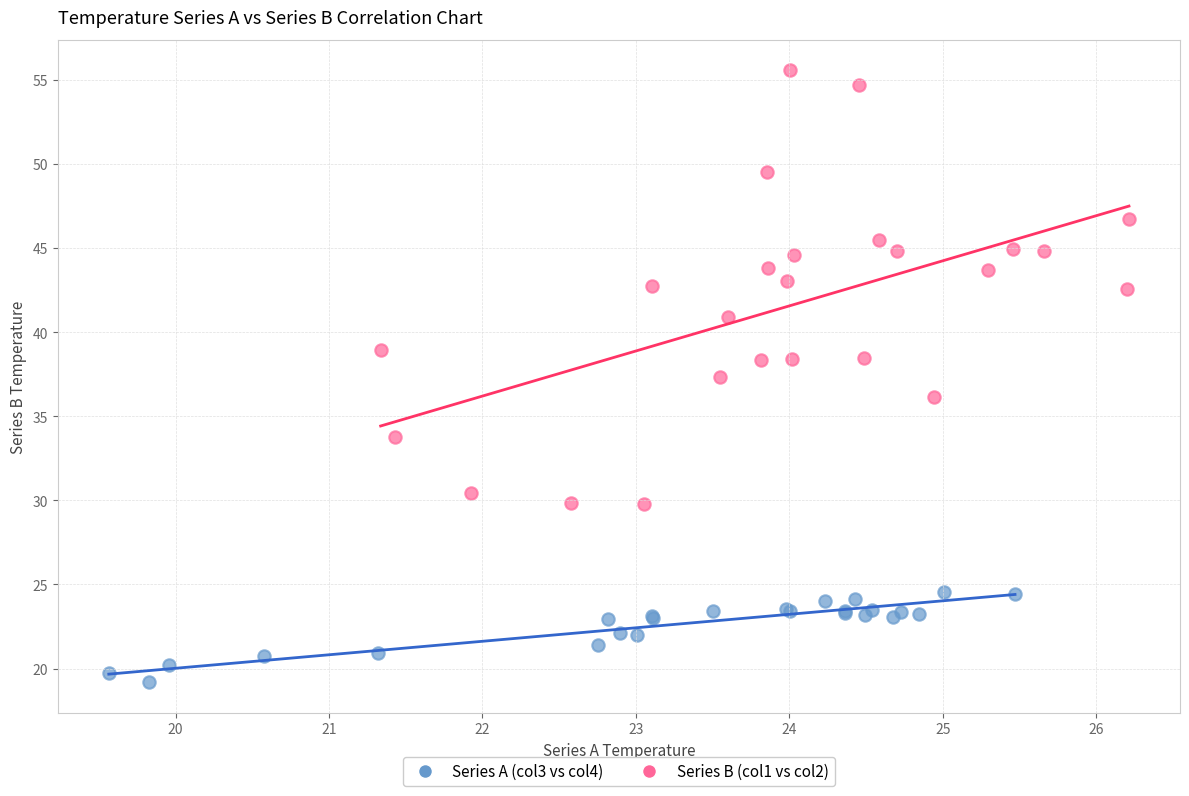

Which series reaches the minimum Y coordinate?

Series A (col3 vs col4)